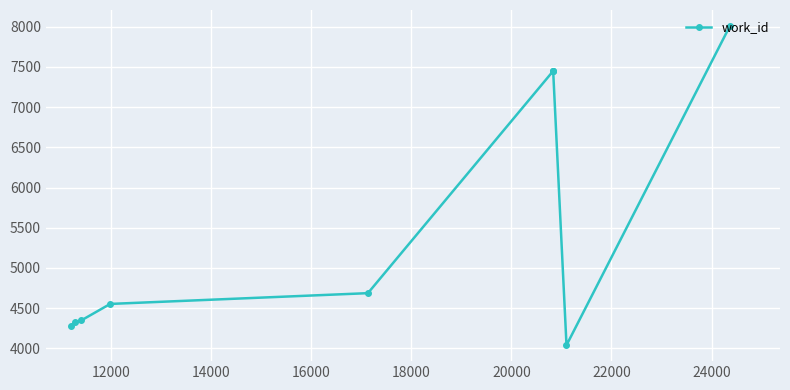

How many data points are less than 4687?

5